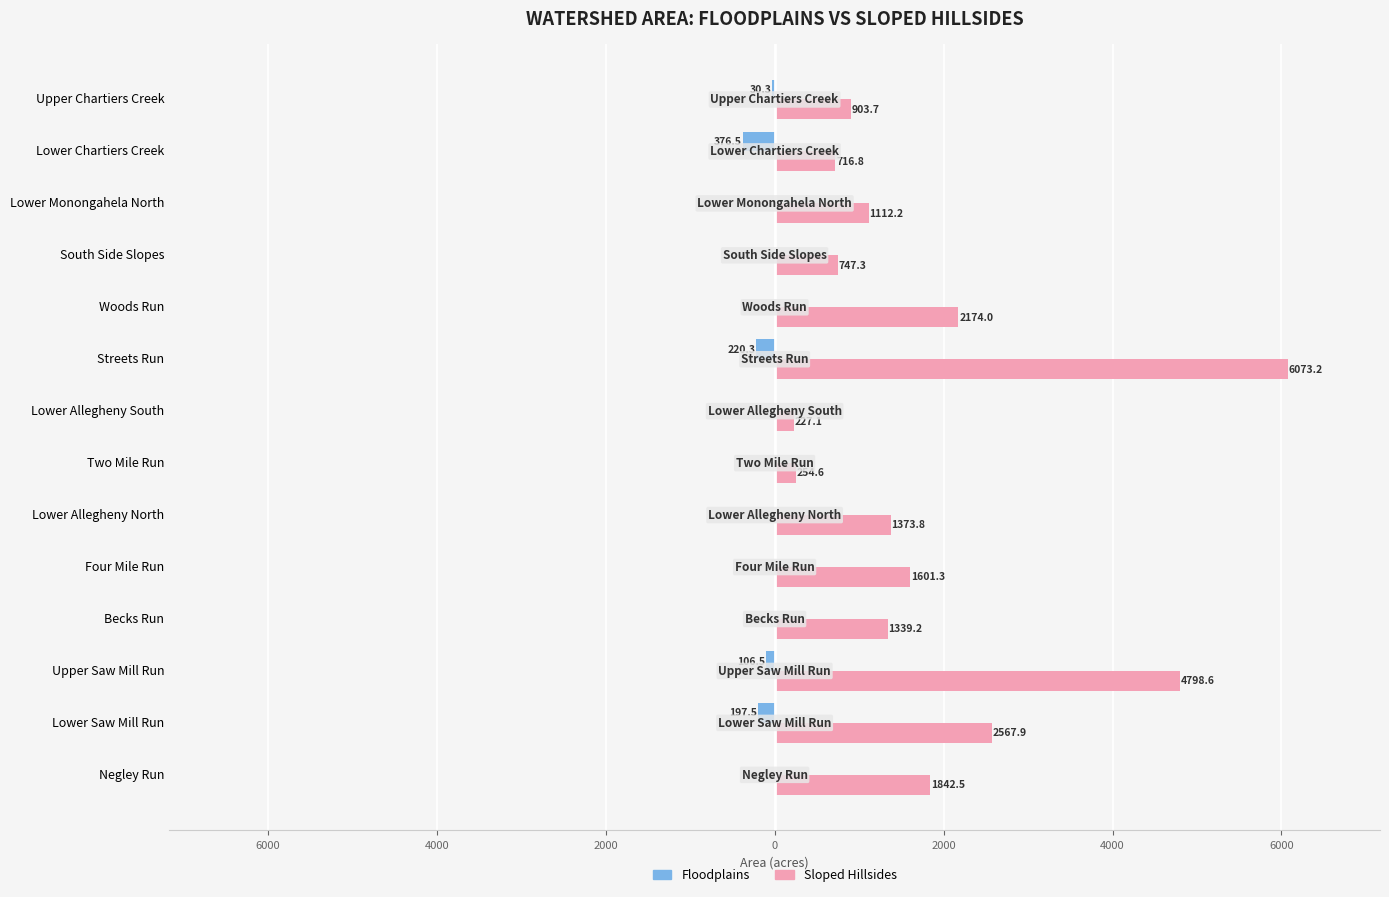

What are all the series names shown in the legend?

Floodplains, Sloped Hillsides